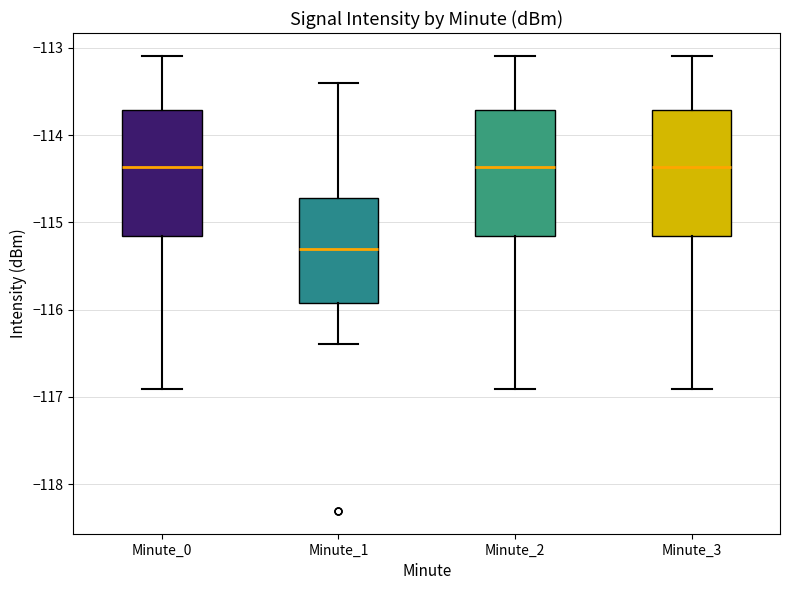

Which box's median line is the lowest?

Minute_1